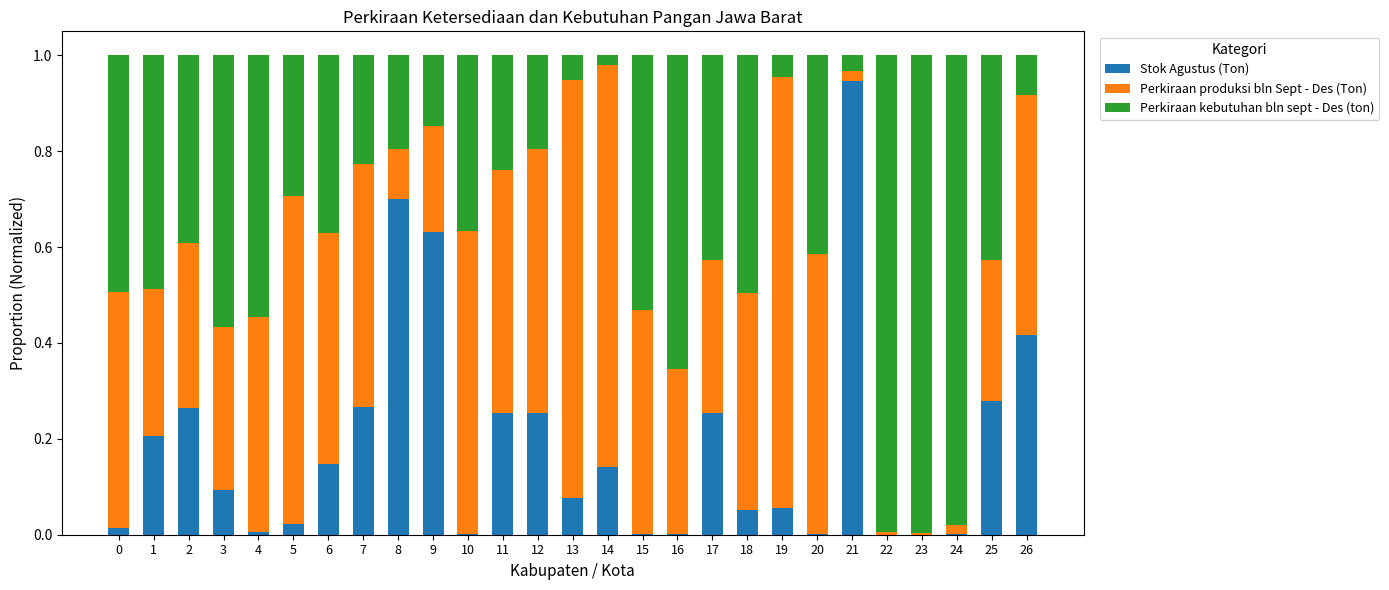

True or false: Stok Agustus (Ton) has a value of 0.0 at 13.

False